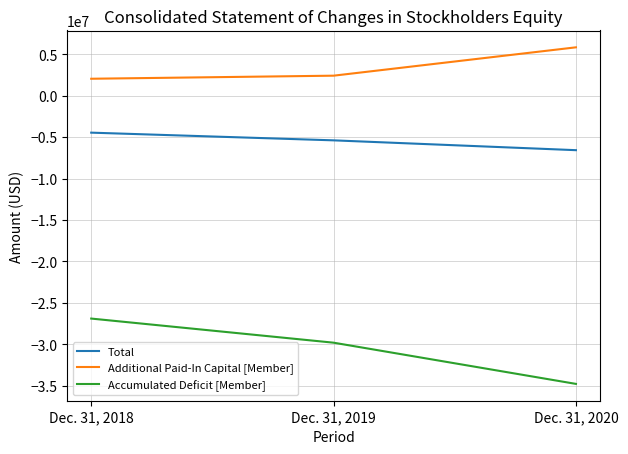

How many lines are shown in the chart?

3